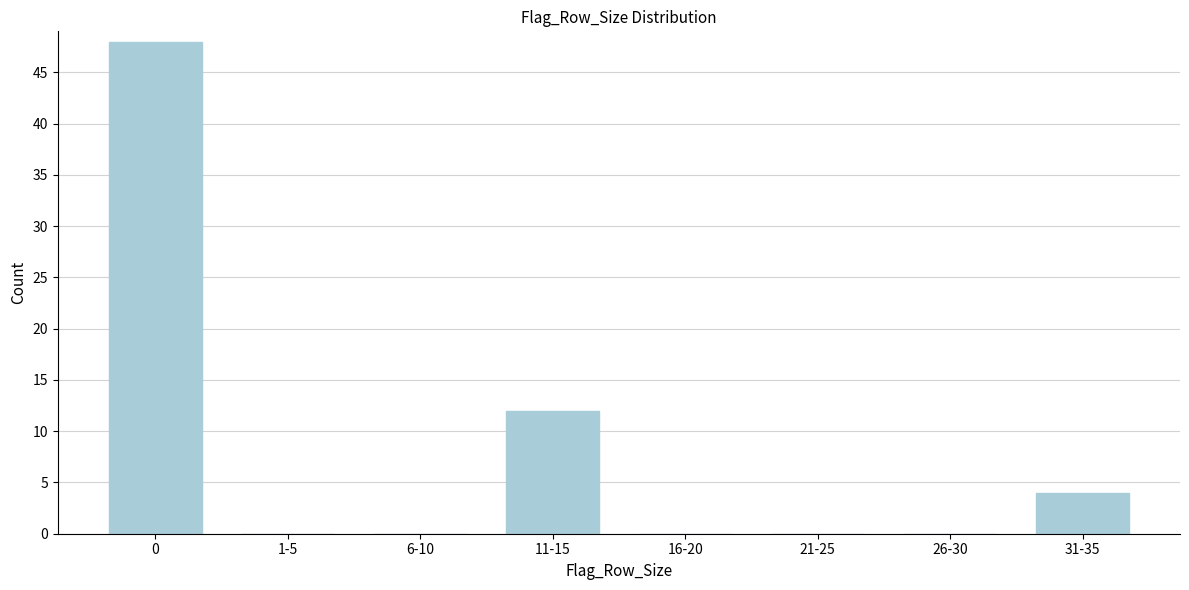

Reading left to right, transcribe all the data shown in this chart.

0=48	1-5=0	6-10=0	11-15=12	16-20=0	21-25=0	26-30=0	31-35=4